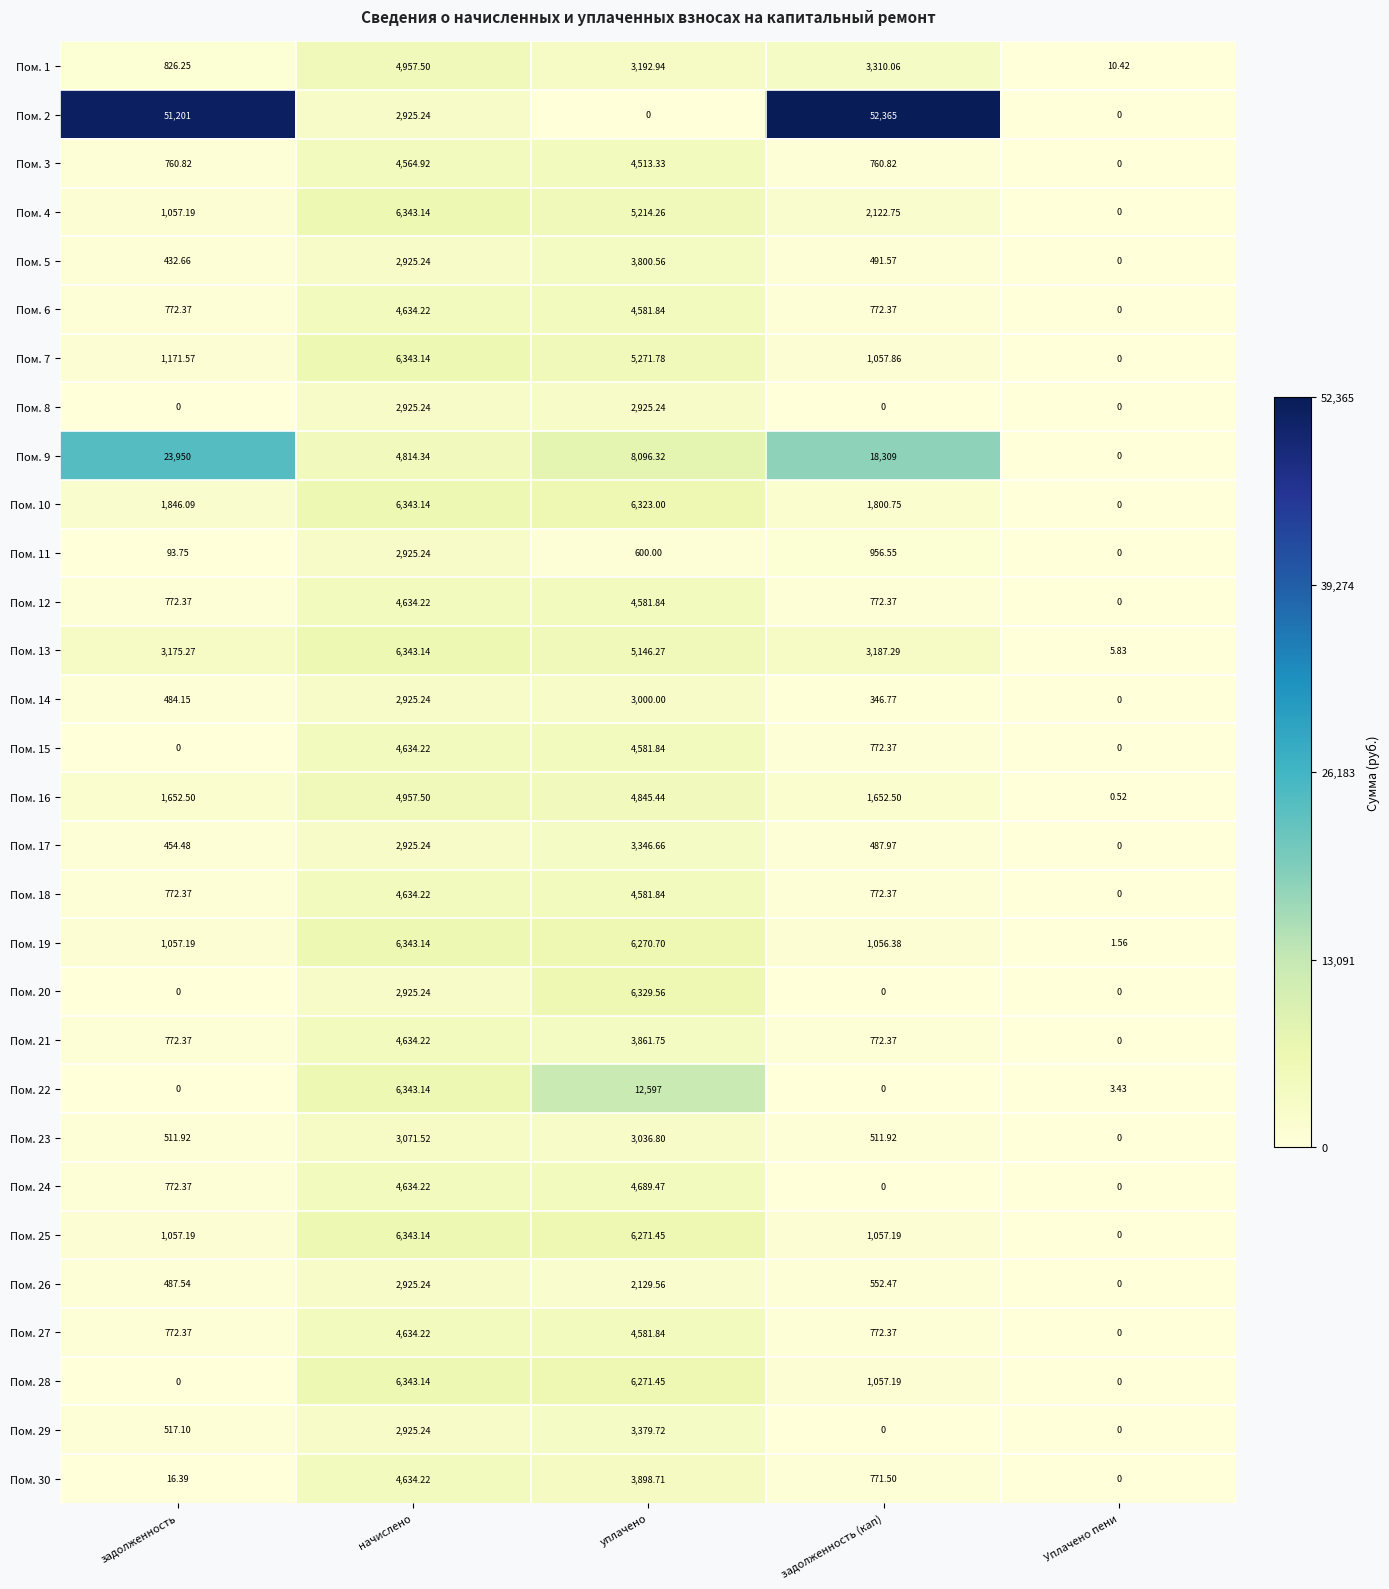

How many series are shown in this chart?

30